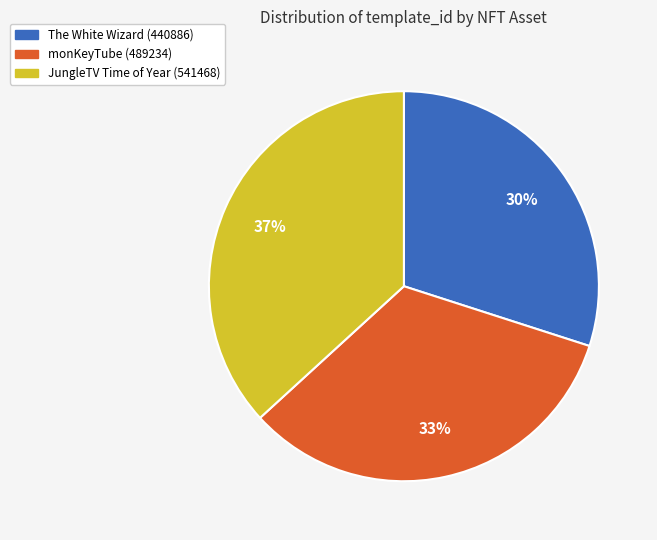

Does JungleTV Time of Year (541468) account for over 50% of the chart?

No